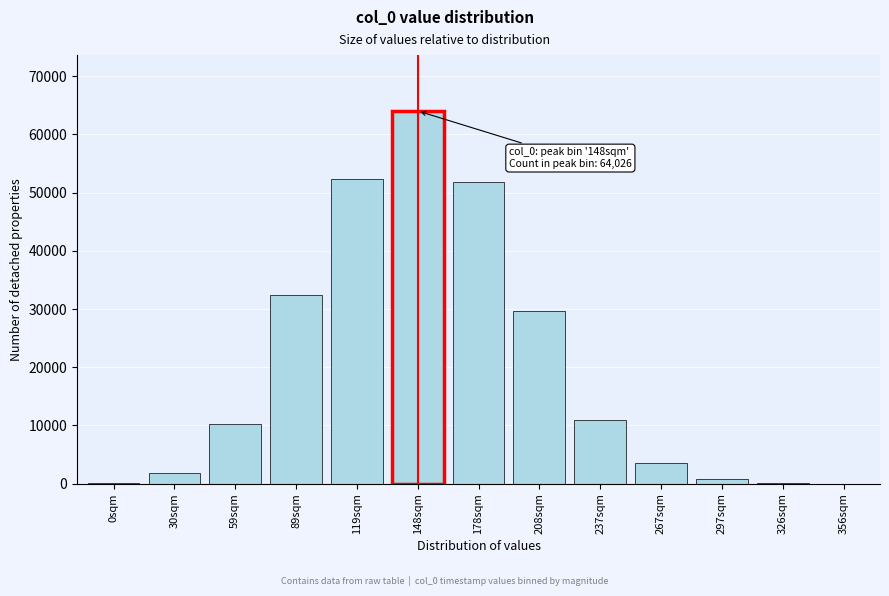

At which category does the chart reach its peak across all series?

148sqm